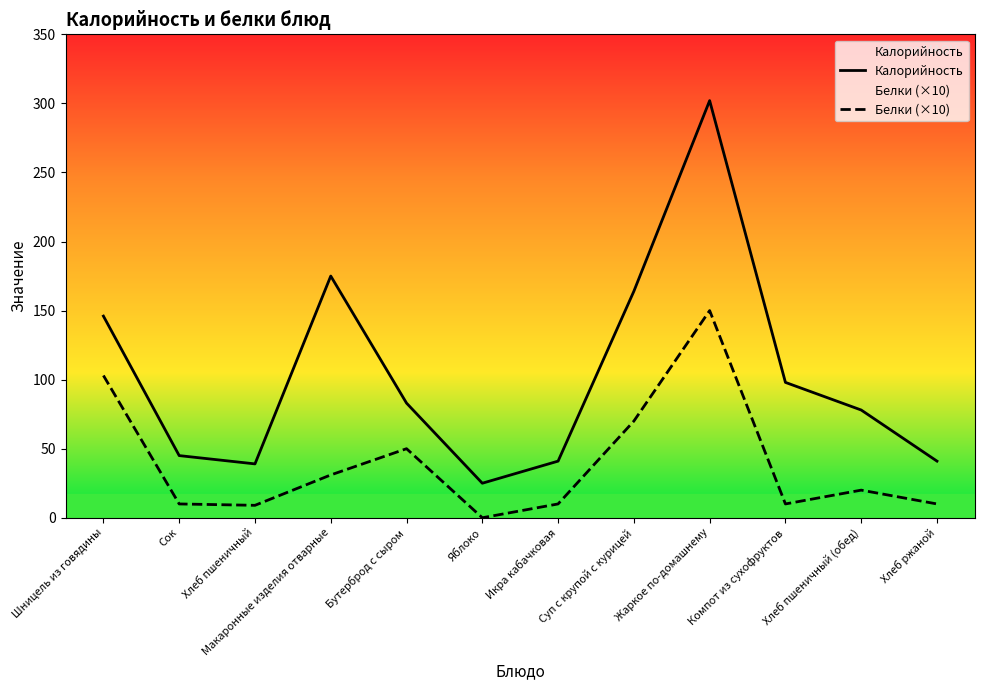

True or false: Калорийность and Белки (×10) intersect in this chart.

False